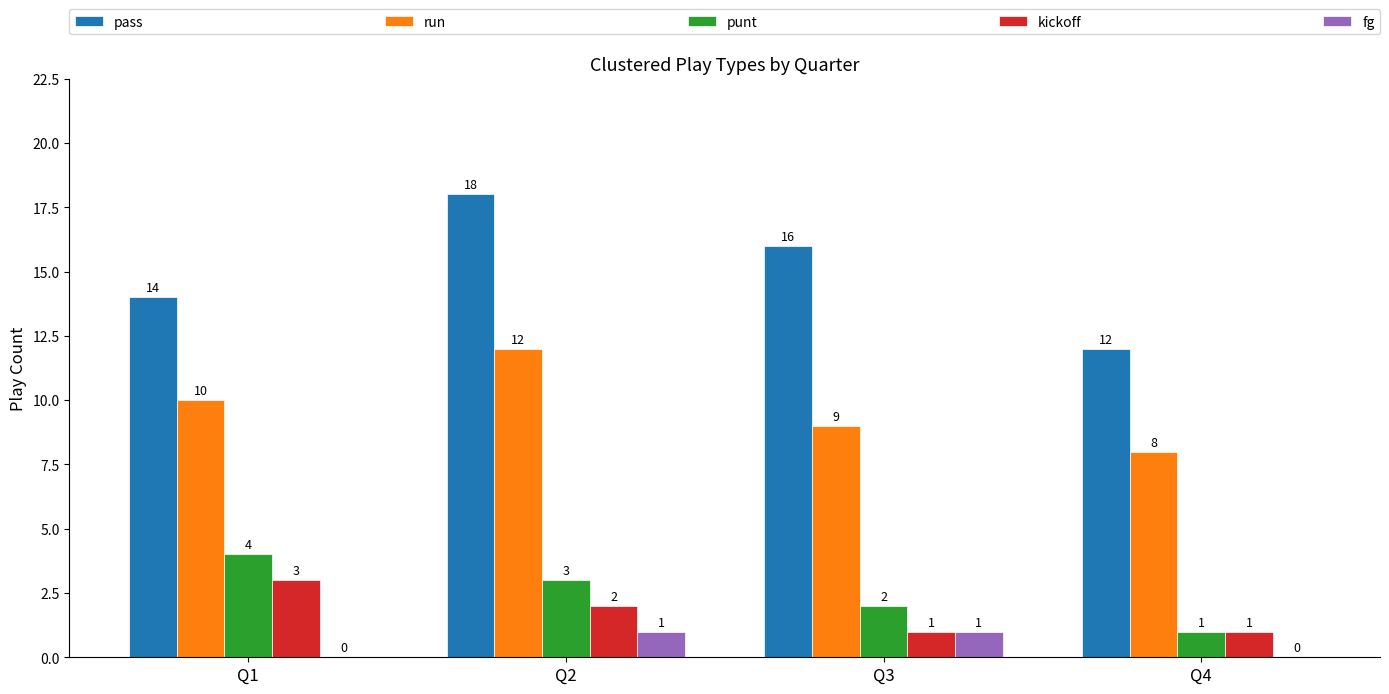

Is it true that pass equals 10 at Q3?

False